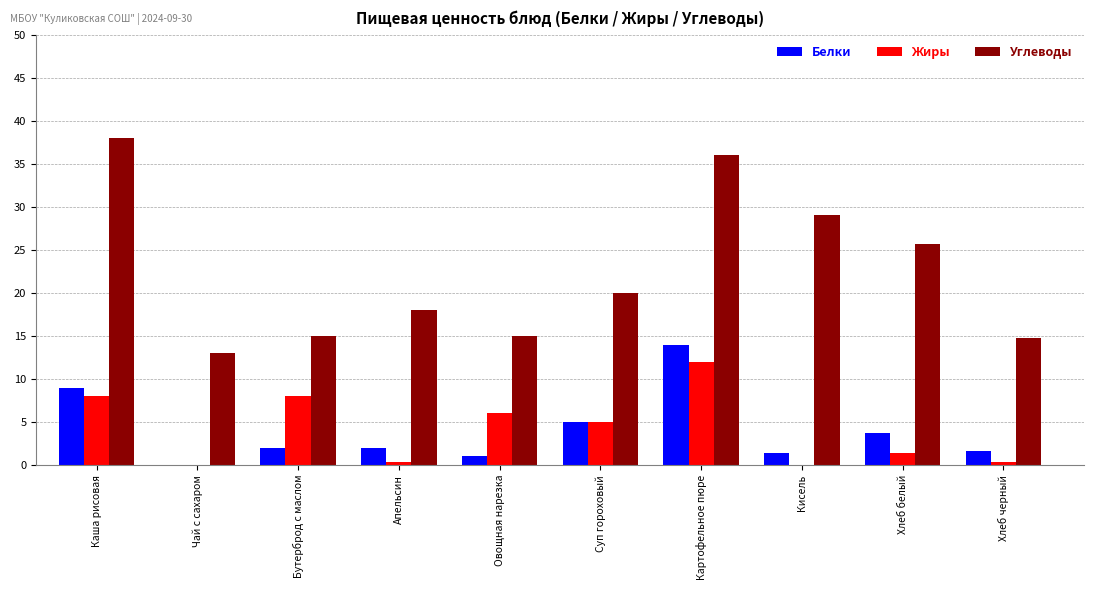

Where is Жиры nearest to the value 6?

Овощная нарезка